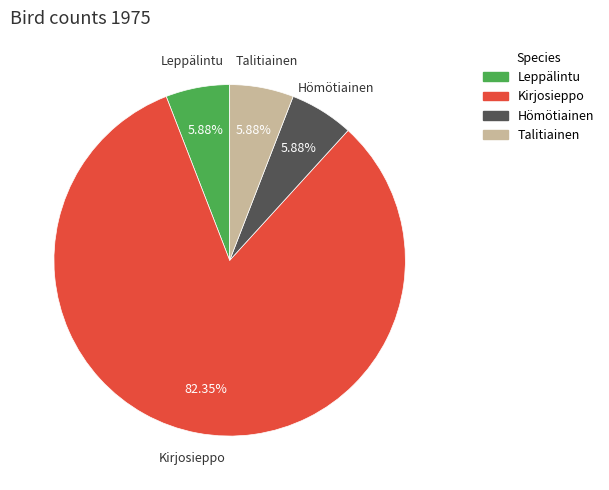

To the nearest percent, what portion does Kirjosieppo represent?

82%